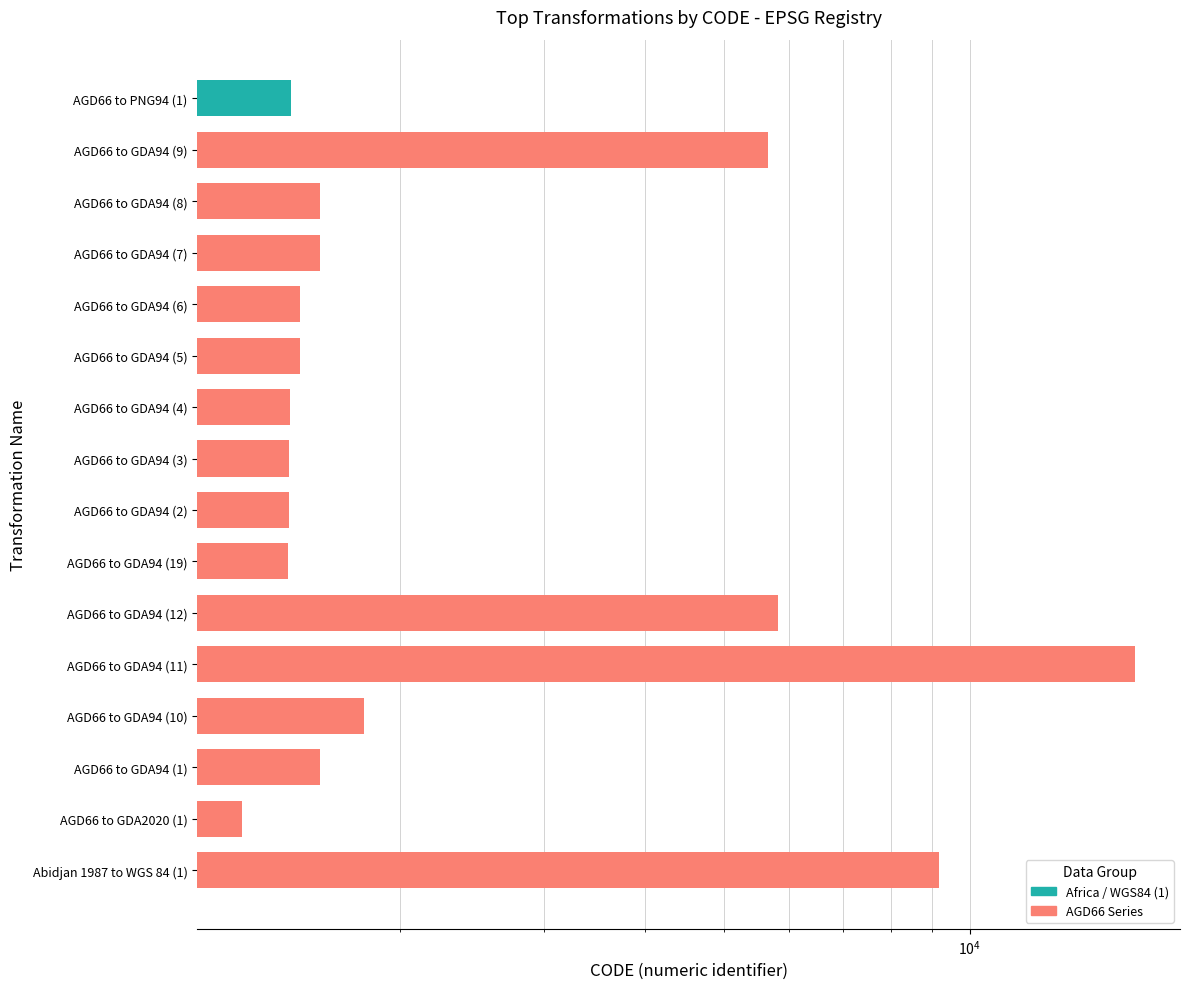

How many series are shown in this chart?

1